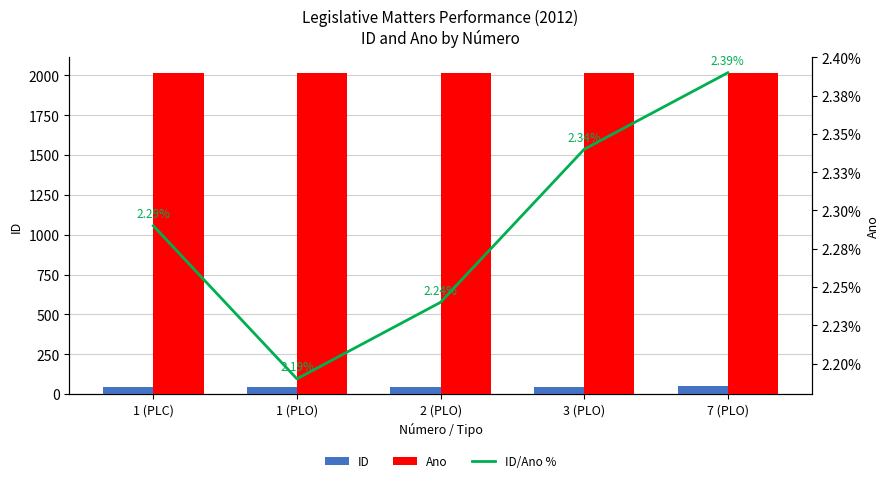

The Ano series shows 2785.5 at 3 (PLO). True or false?

False